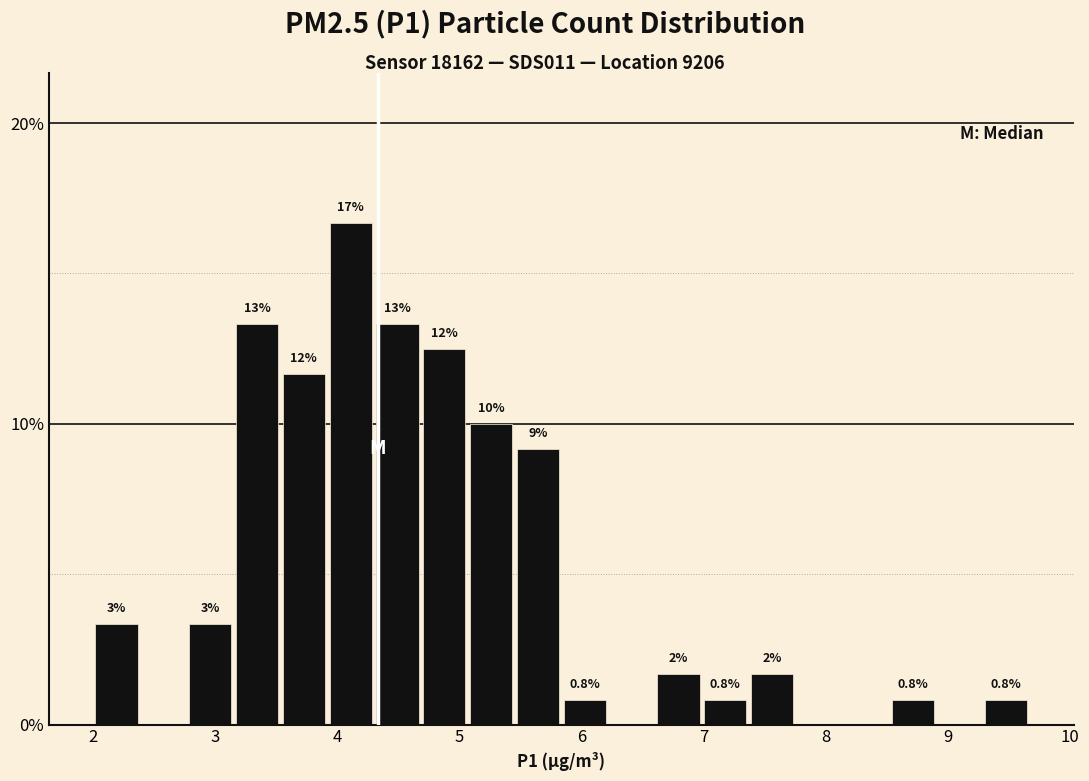

Read against the x-axis, roughly where is the centre of the tallest bar?

4.1